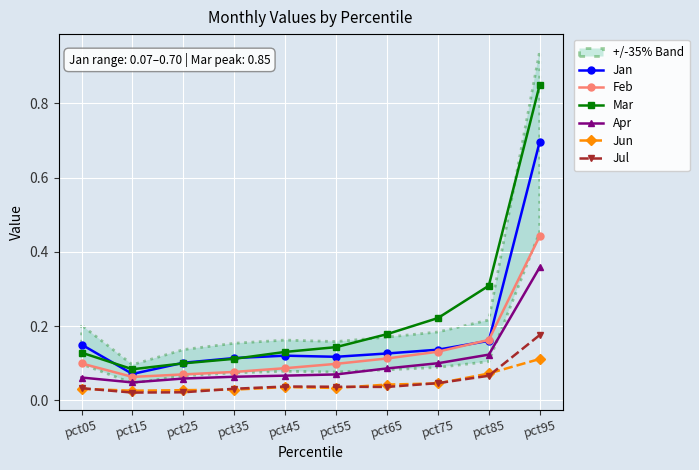

True or false: Feb and Jul intersect in this chart.

False